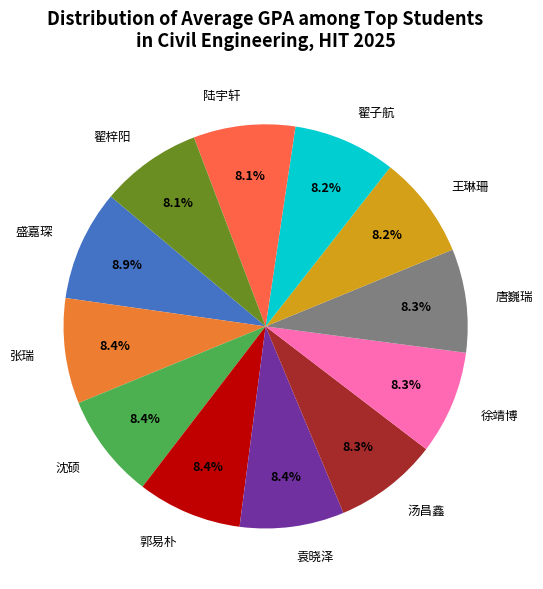

True or false: 陆宇轩 accounts for 16% of the total.

False